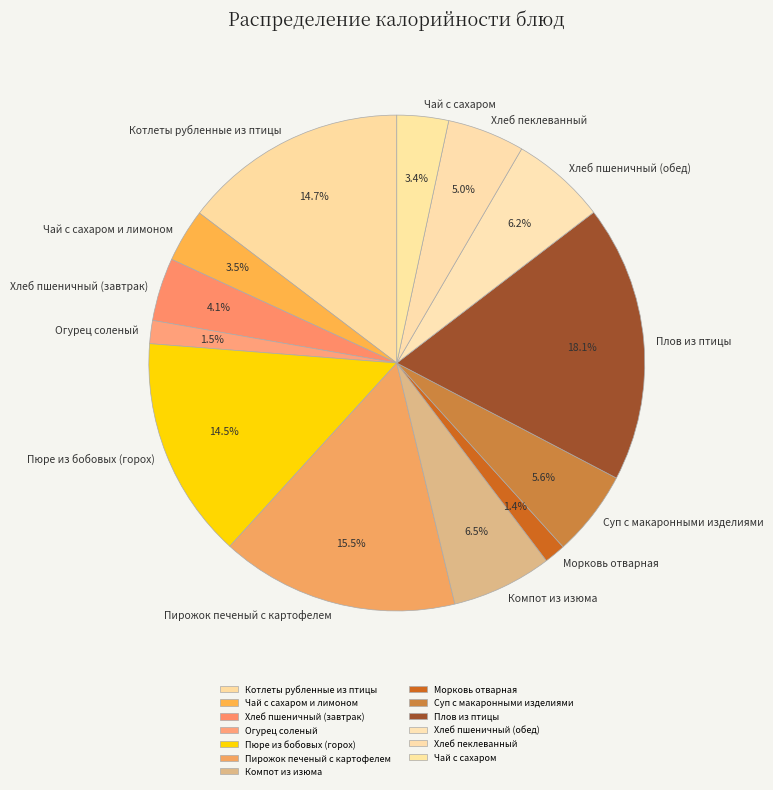

Approximately how many times larger is the value at Плов из птицы compared to Морковь отварная?

13.0